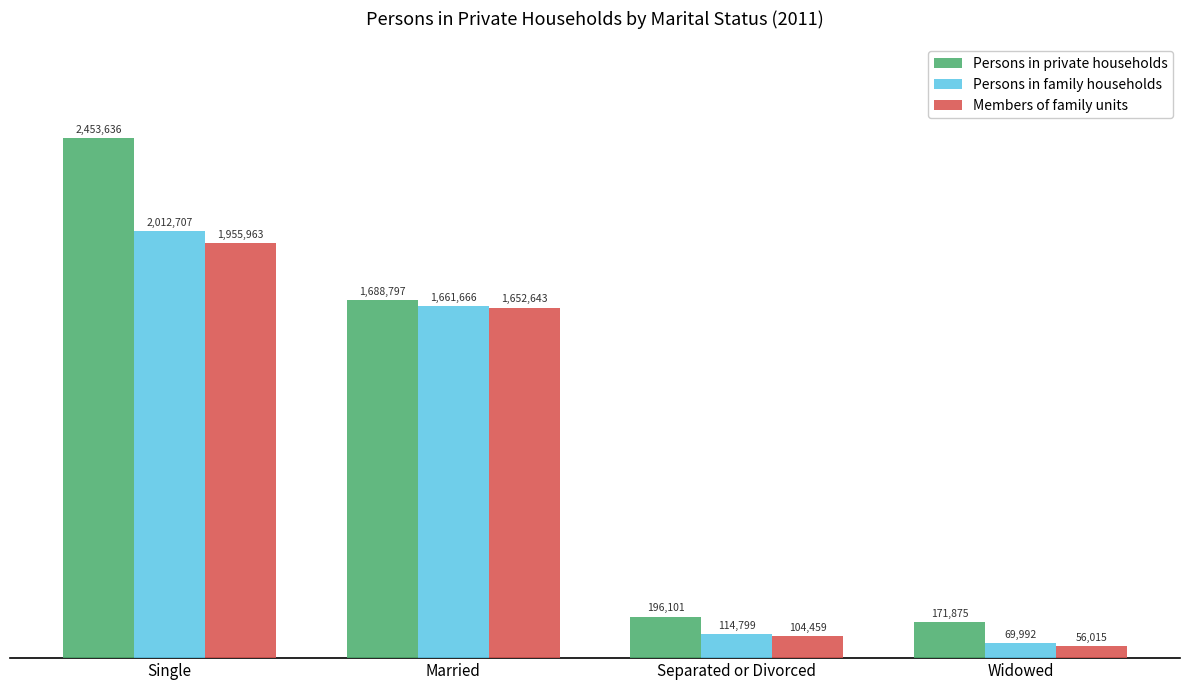

What is the spread (max minus min) of values at Separated or Divorced?

91642